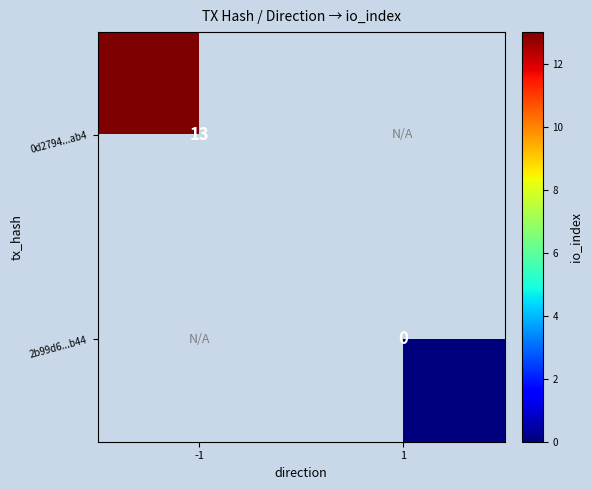

What is the greatest value displayed?

13.0